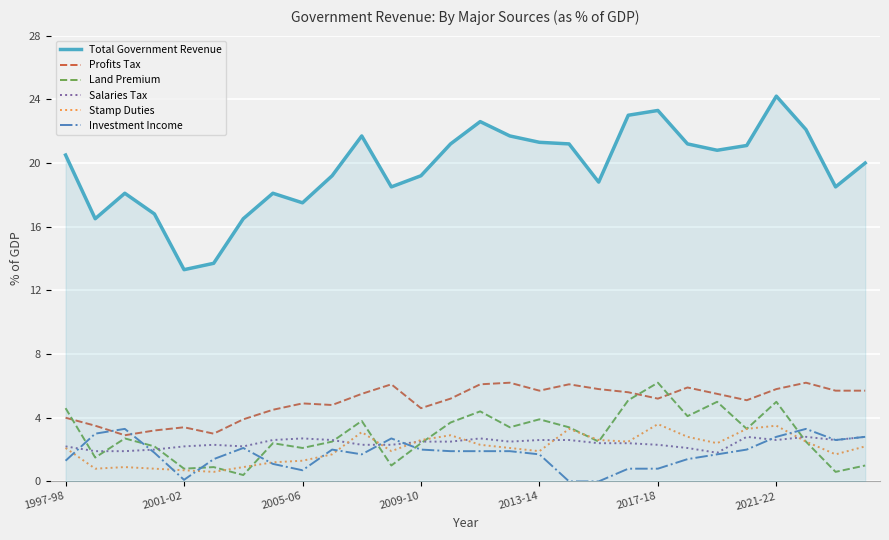

Which series has the widest spread of values?

Total Government Revenue